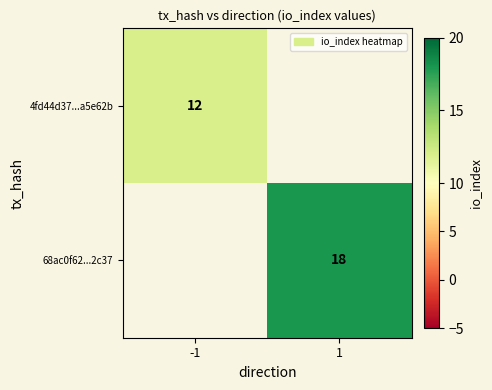

The 4fd44d37...a5e62b series shows 18 at -1. True or false?

False